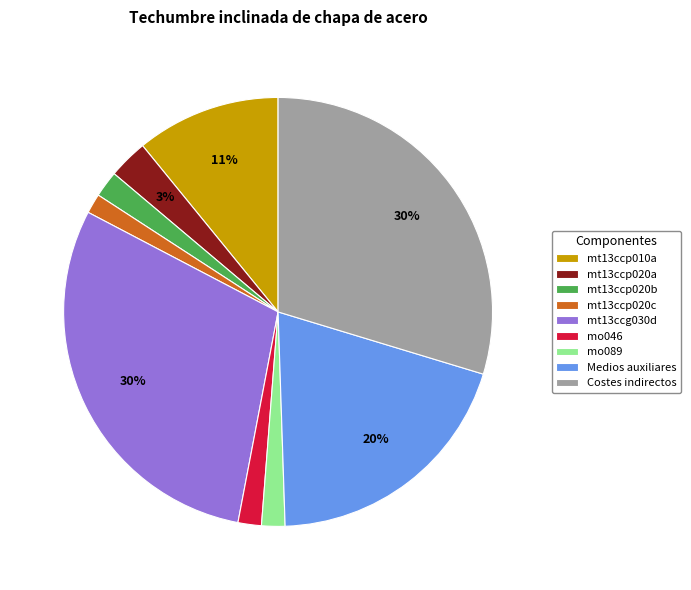

Does any single category account for the majority?

No